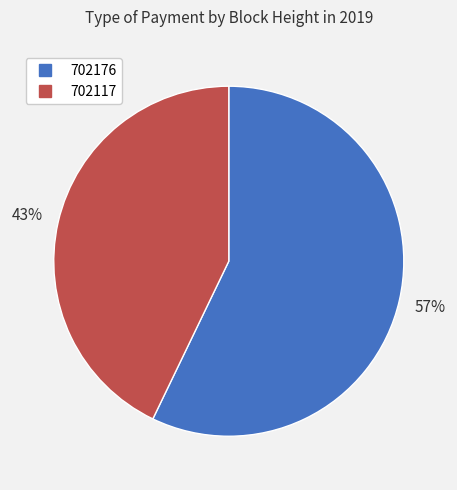

Which has a higher value, 702117 or 702176?

702176